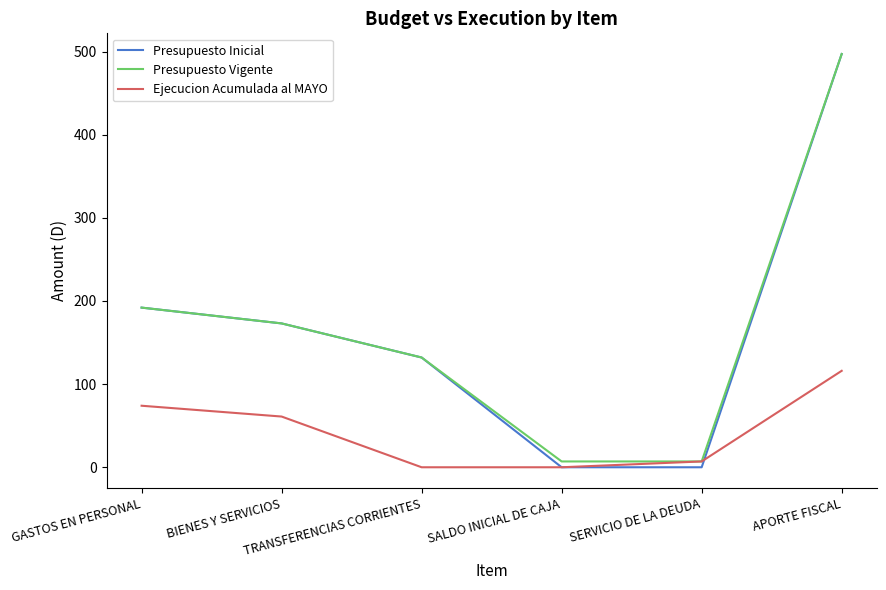

The Presupuesto Vigente series shows 173 at BIENES Y SERVICIOS. True or false?

True